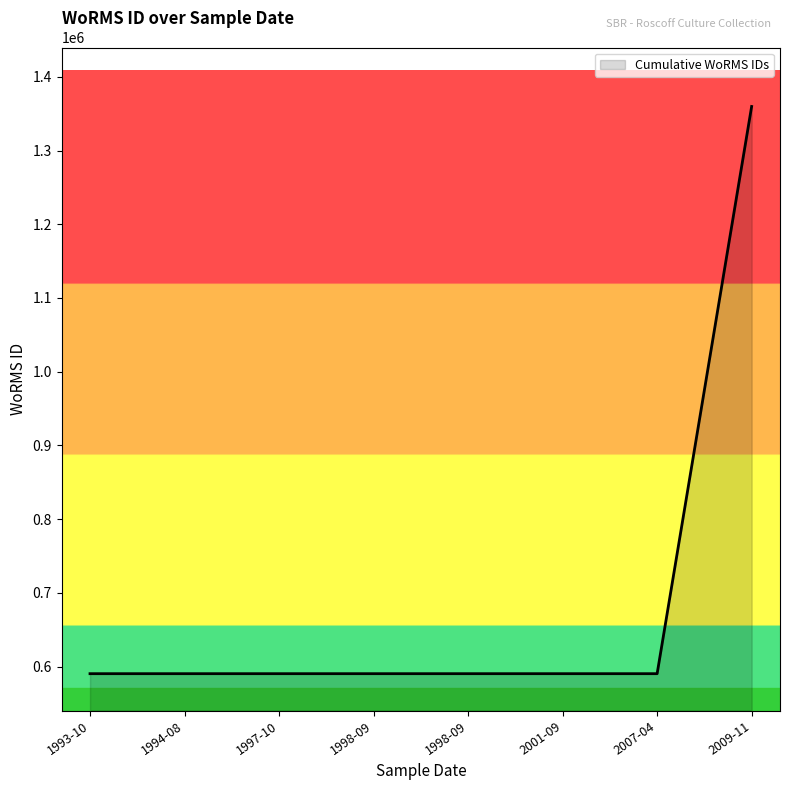

Count the number of data series in this chart.

1